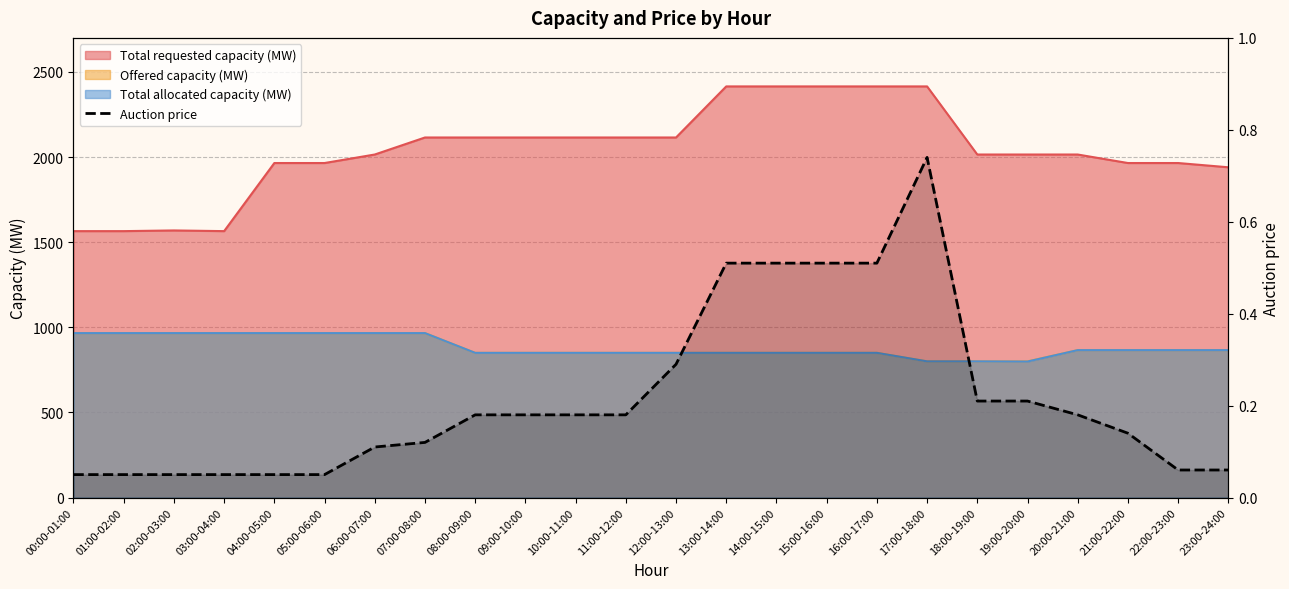

How many lines are shown in the chart?

1